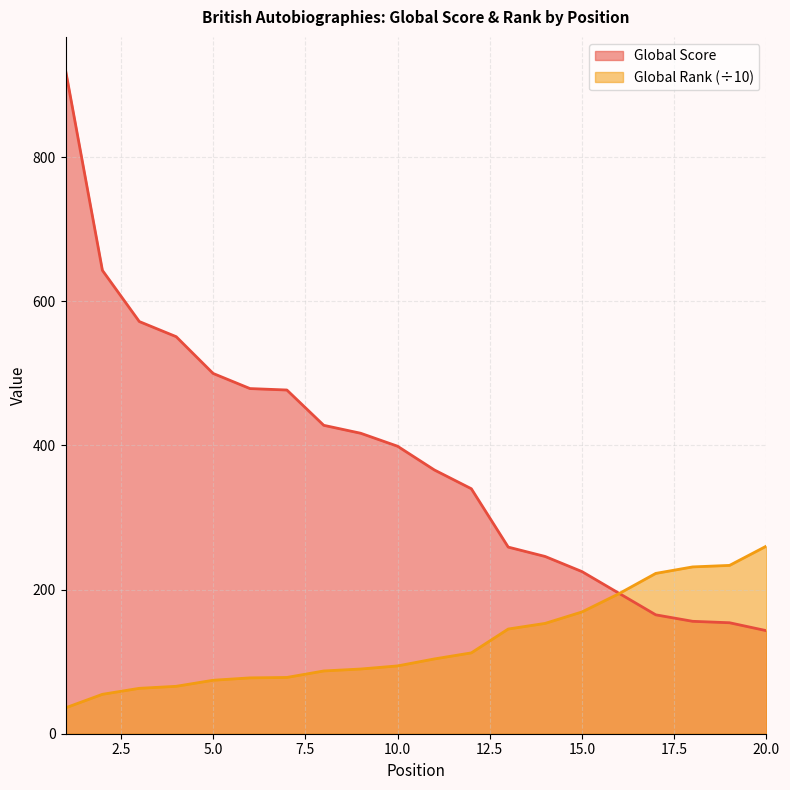

What is the value of the Global Rank point at the 6th from the left?

77.5